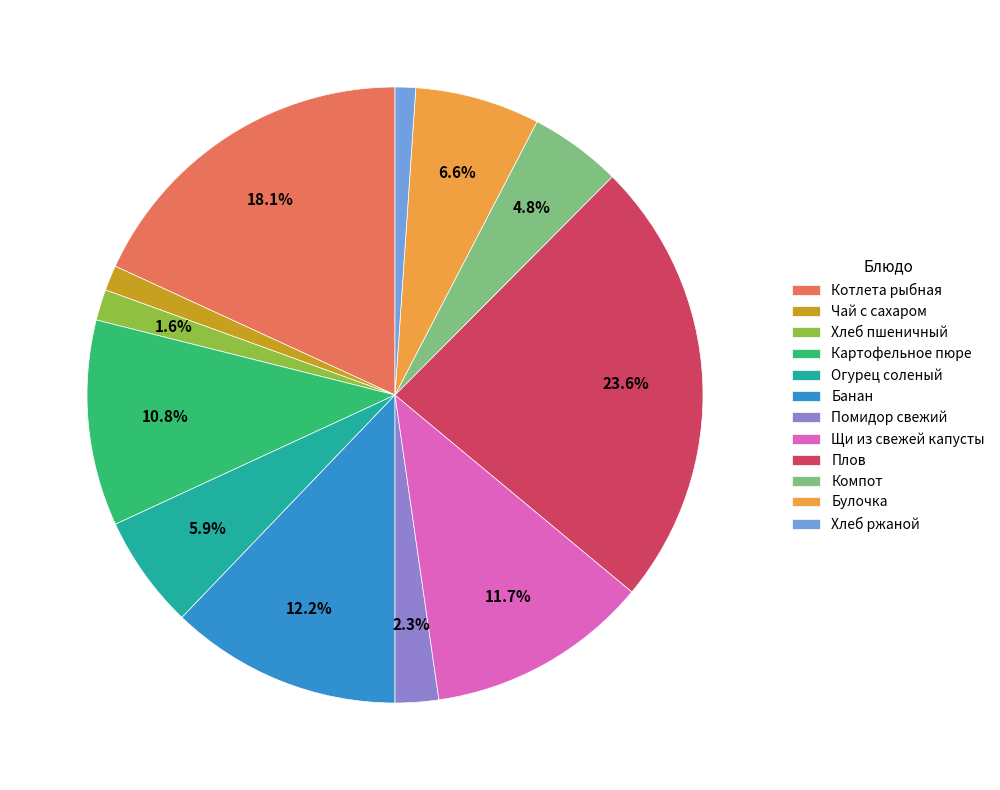

How many slices are in this pie chart?

12